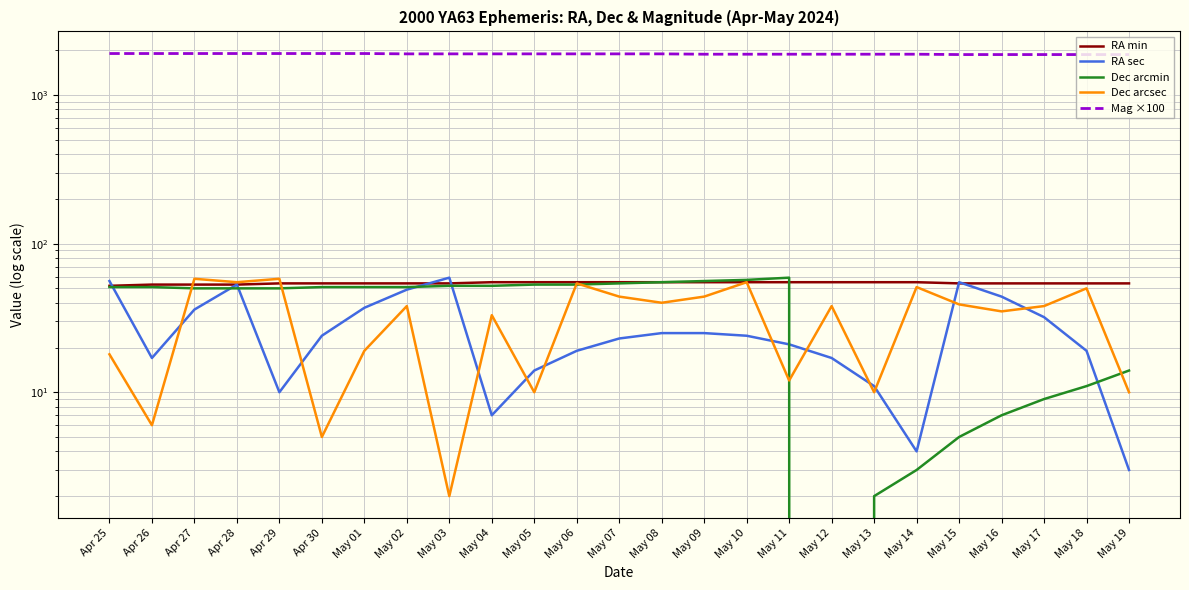

Which series has the largest range (max minus min)?

Dec arcmin